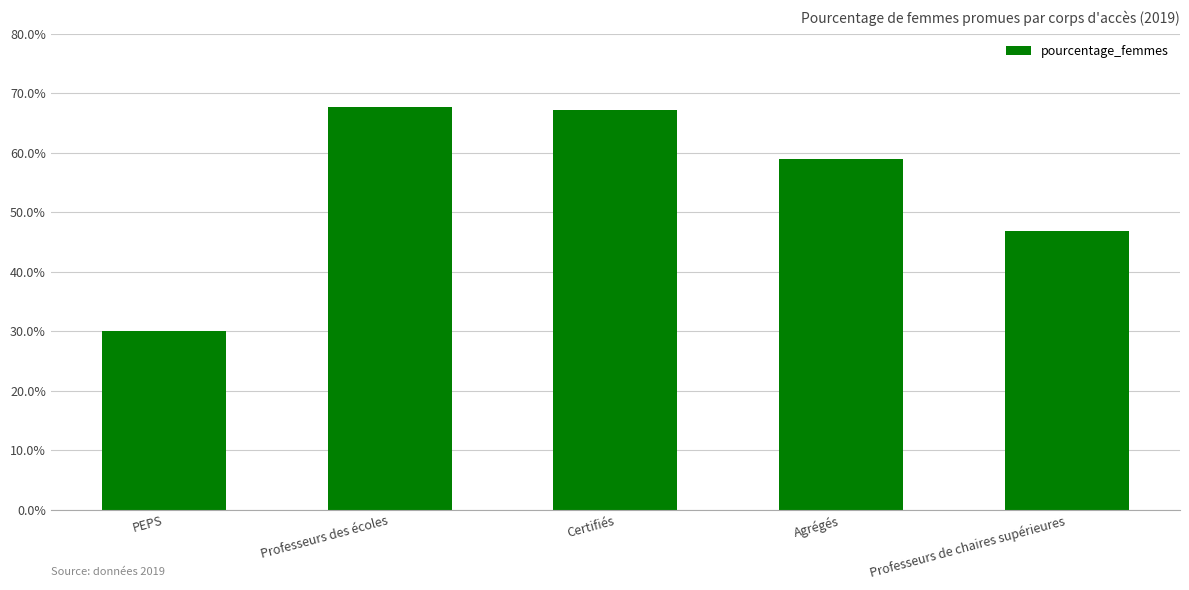

How many data points are above 58?

3